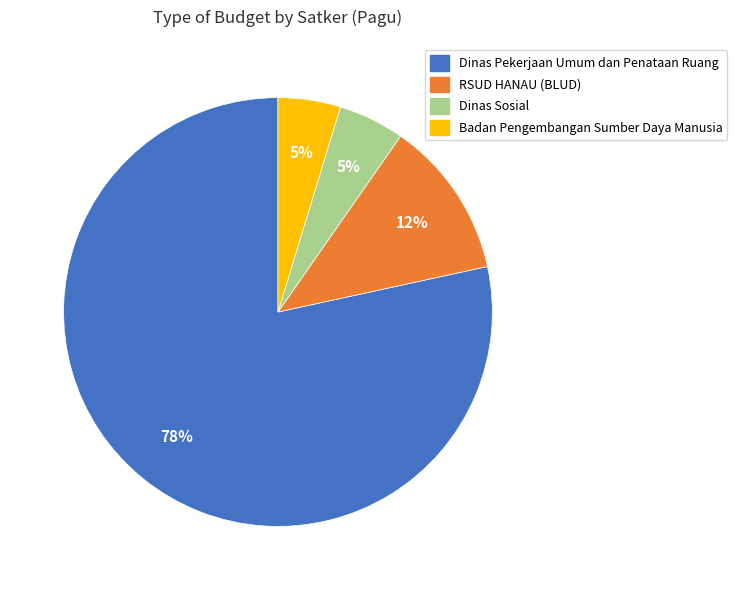

To the nearest percent, what is the average slice percentage?

25%